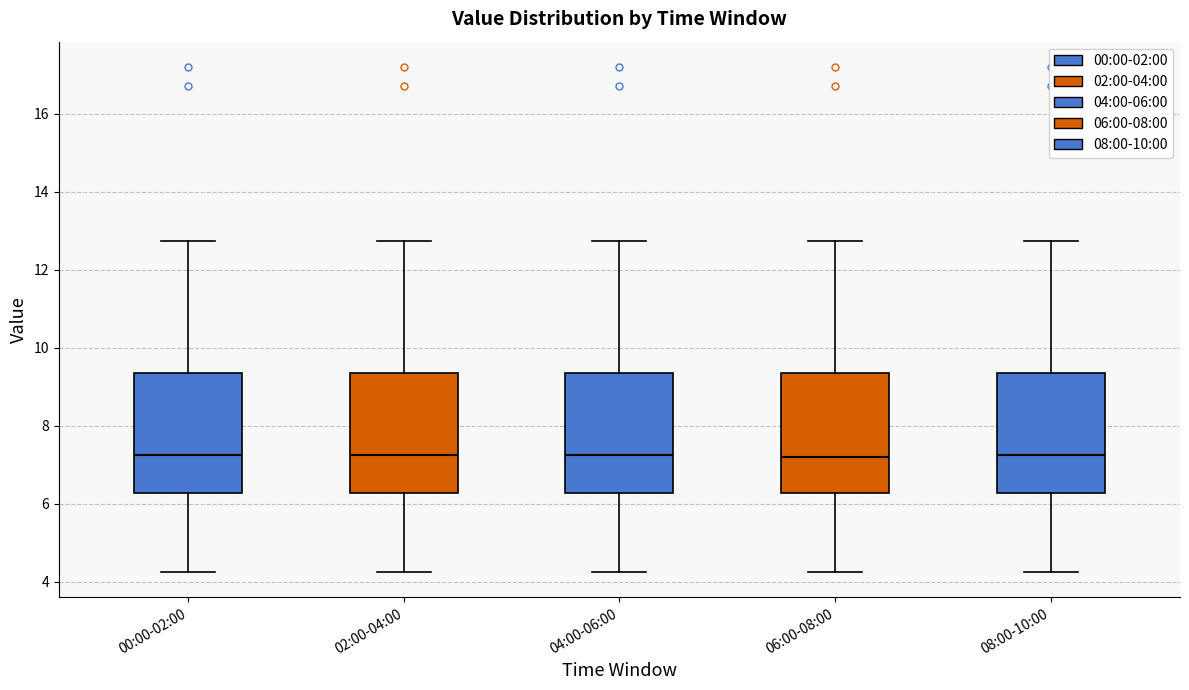

Reading left to right, transcribe this box plot: for each box, give where its median line is, the range the box spans, and where its two whiskers end, as read against the y-axis. The values are not printed on the chart, so give them approximately, as read against the axis.

00:00-02:00: median 7.2, box 6.2 to 9.4, whiskers 4.2 to 12.8
02:00-04:00: median 7.2, box 6.2 to 9.4, whiskers 4.2 to 12.8
04:00-06:00: median 7.2, box 6.2 to 9.4, whiskers 4.2 to 12.8
06:00-08:00: median 7.2, box 6.2 to 9.4, whiskers 4.2 to 12.8
08:00-10:00: median 7.2, box 6.2 to 9.4, whiskers 4.2 to 12.8